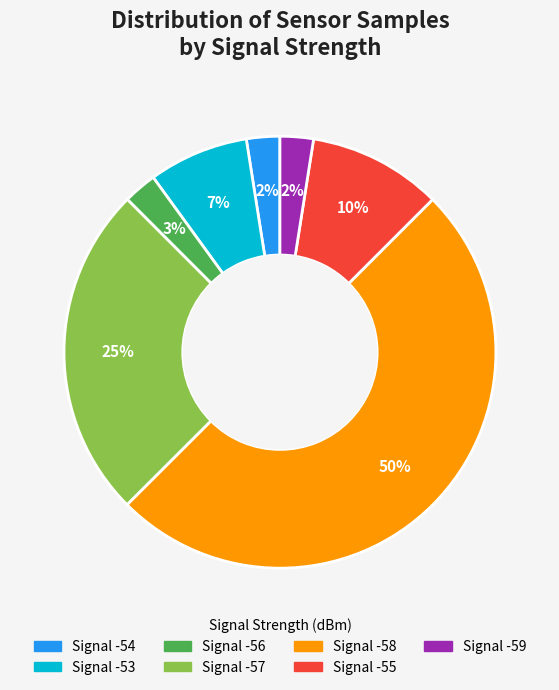

To the nearest percent, what is the difference between the largest and smallest slice percentages?

48%